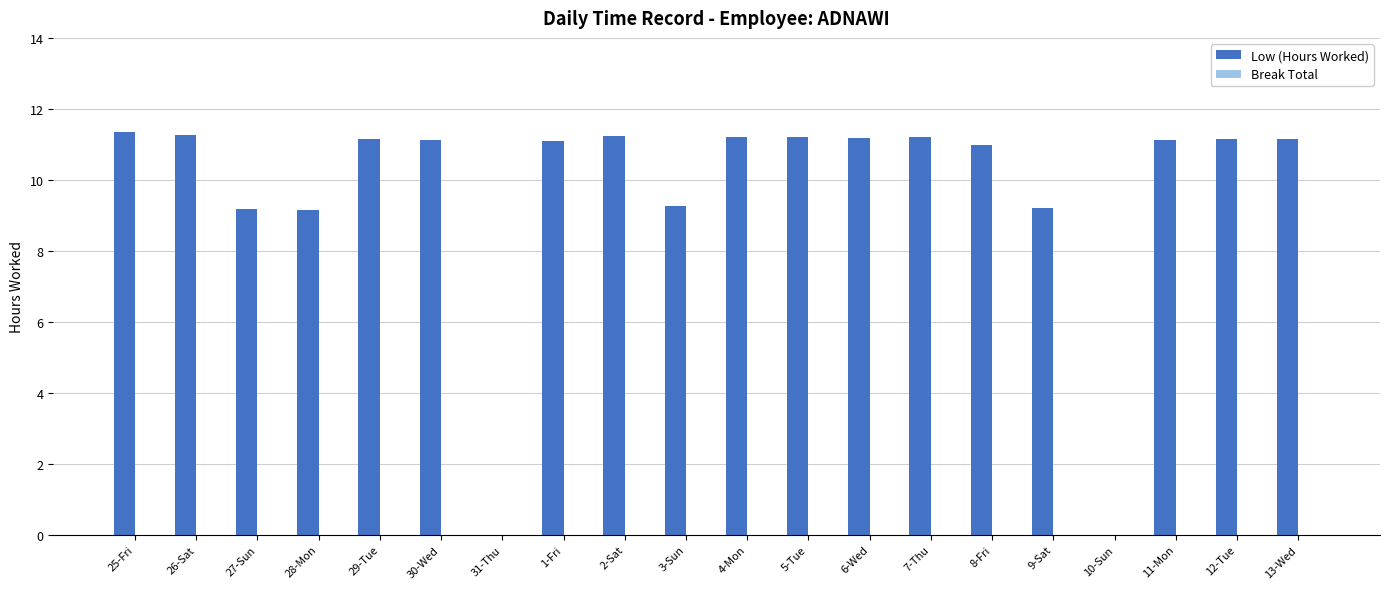

Is it true that the value at 10-Sun is 0.0?

True